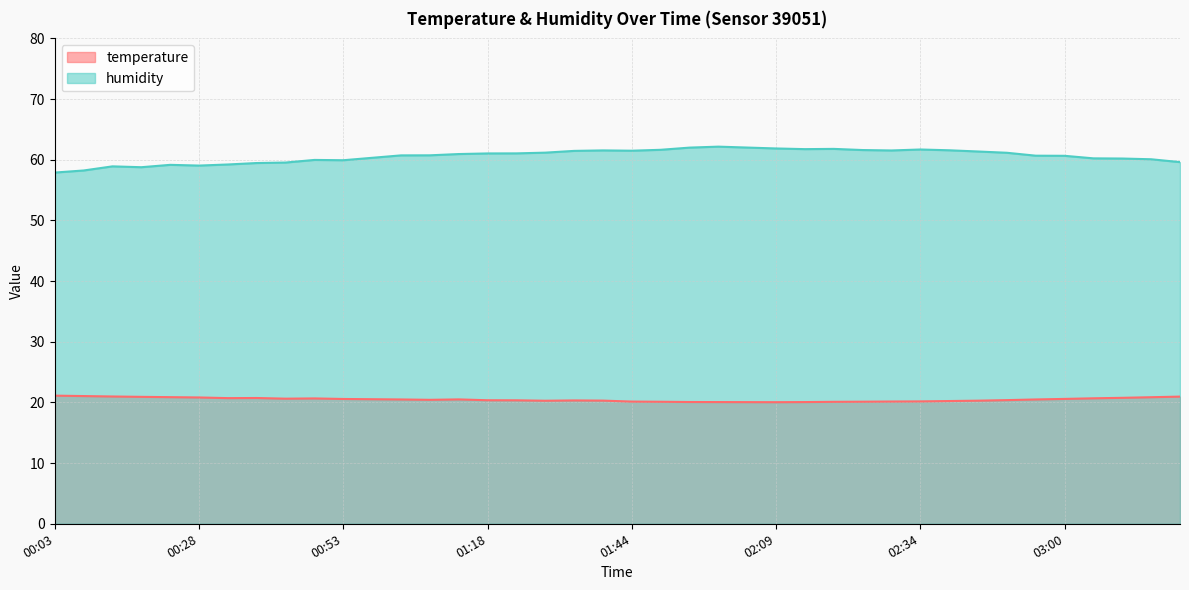

At which label does humidity first exceed 60?

00:58